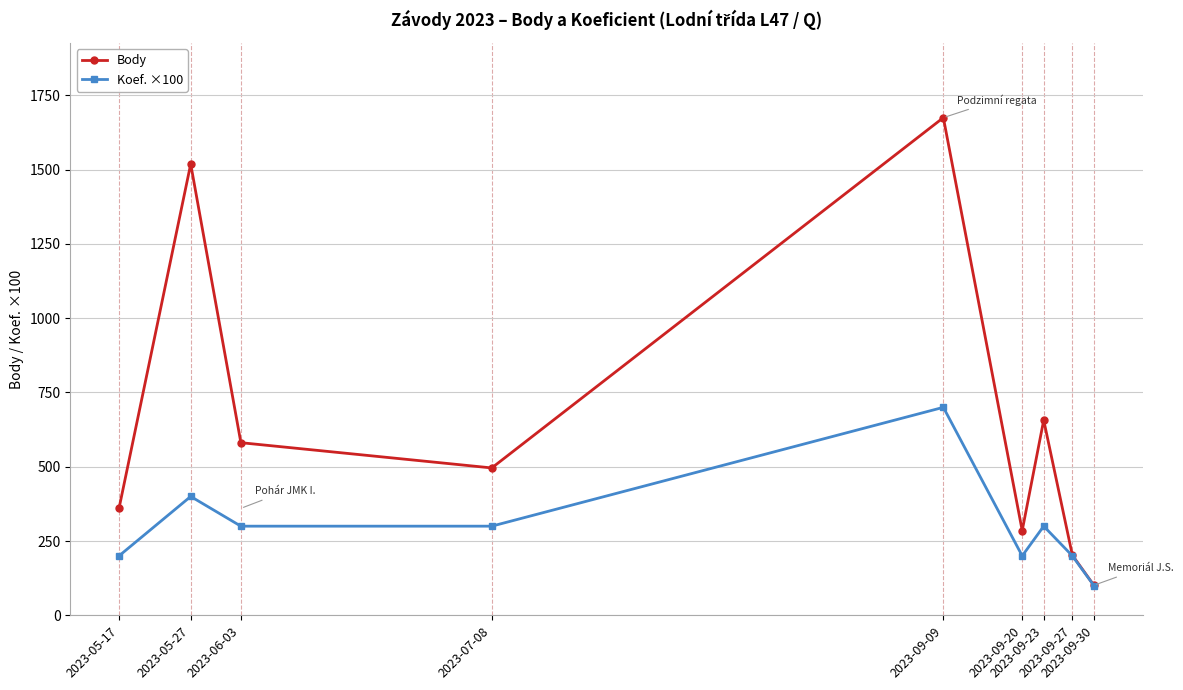

What is the total value across all series at 2023-09-30?

201